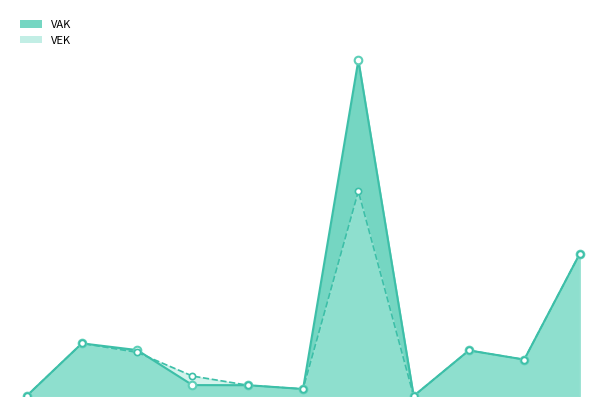

Which series reaches the minimum Y coordinate?

VAK